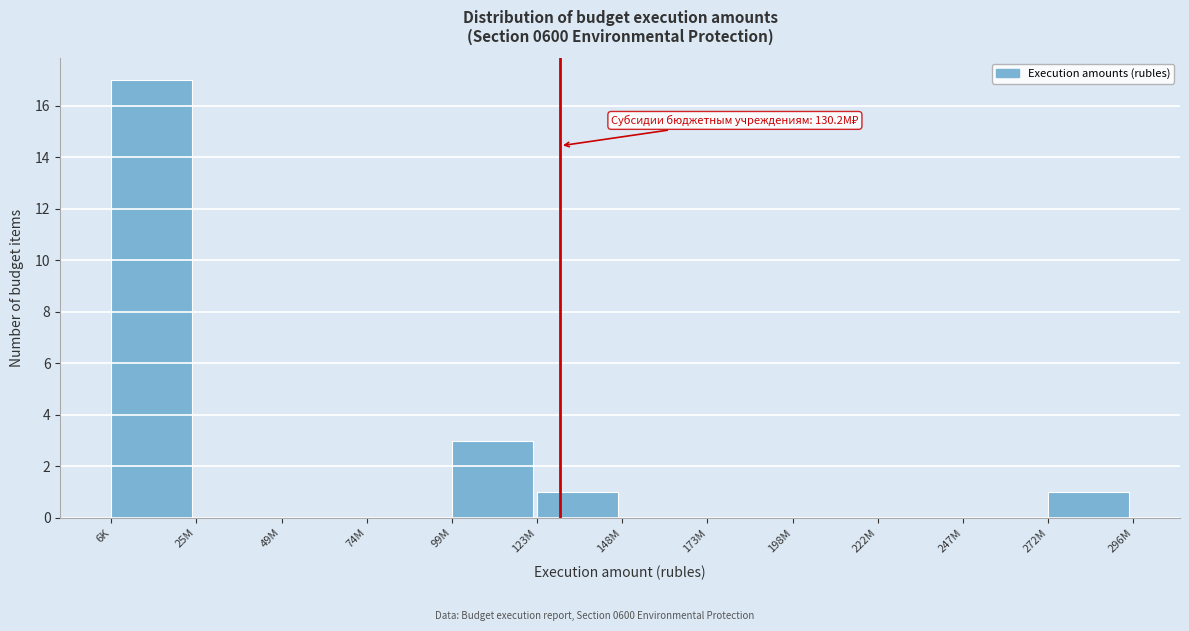

Reading left to right, transcribe all the data shown in this chart.

6K=17	25M=0	49M=0	74M=0	99M=3	123M=1	148M=0	173M=0	198M=0	222M=0	247M=0	272M=1